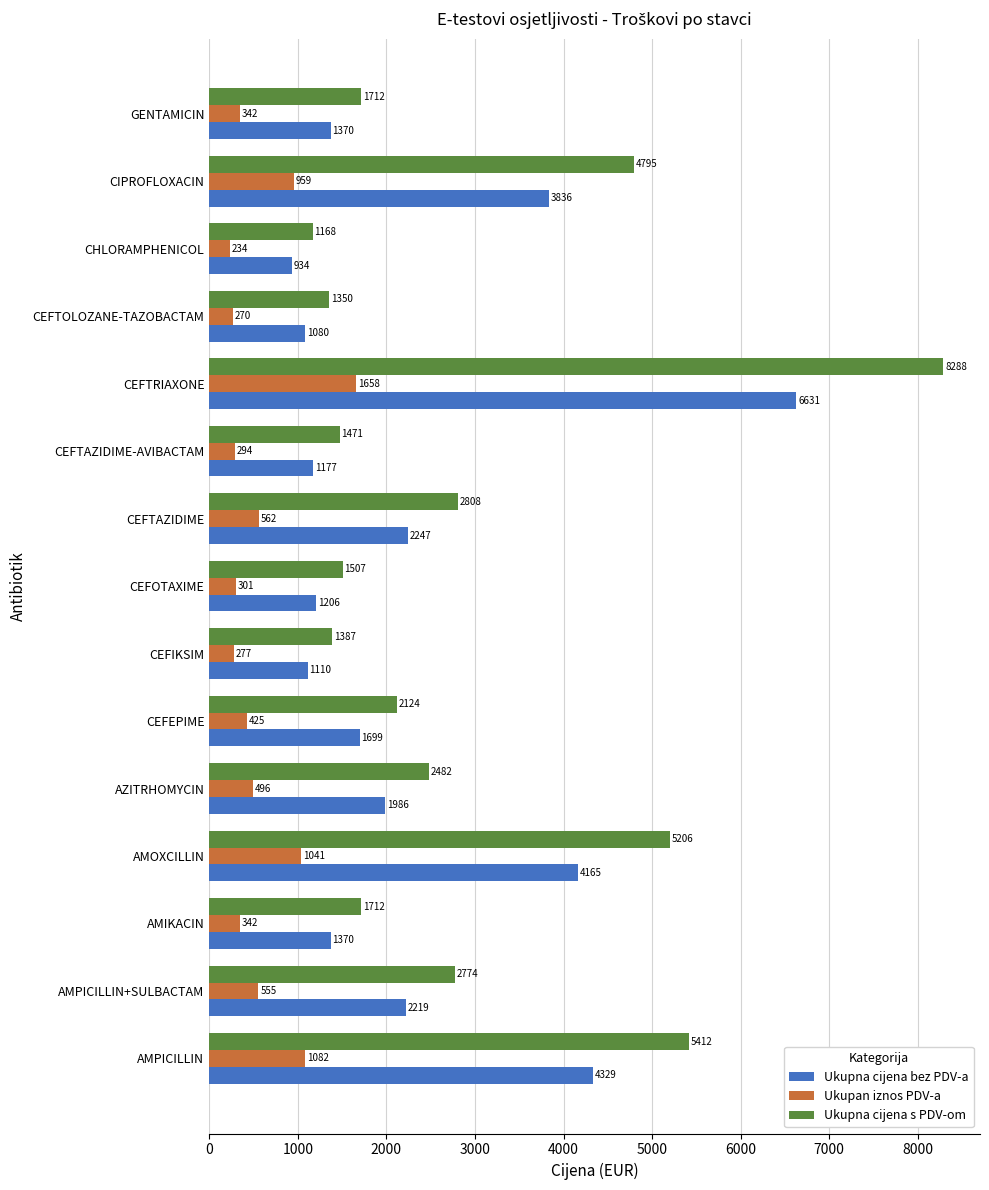

What is the difference between the maximum and minimum values in the Ukupna cijena bez PDV-a series?

5696.4